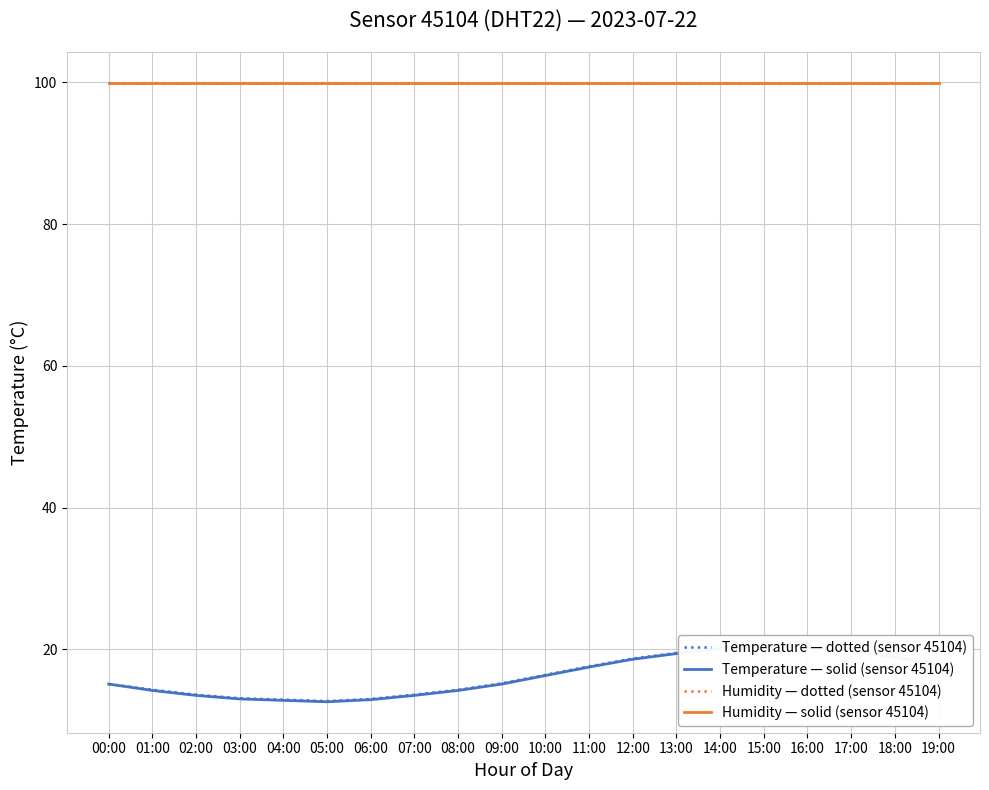

True or false: Temperature — solid (sensor 45104) and Humidity — solid (sensor 45104) cross at least once.

False